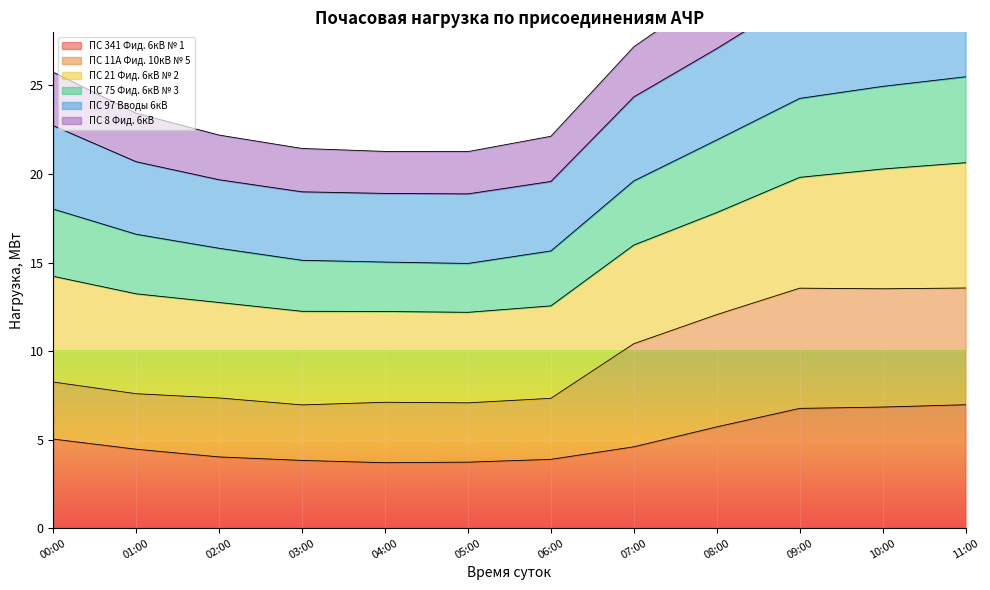

Is it true that ПС 341 Фид. 6кВ № 1 equals 2.2 at 11:00?

False